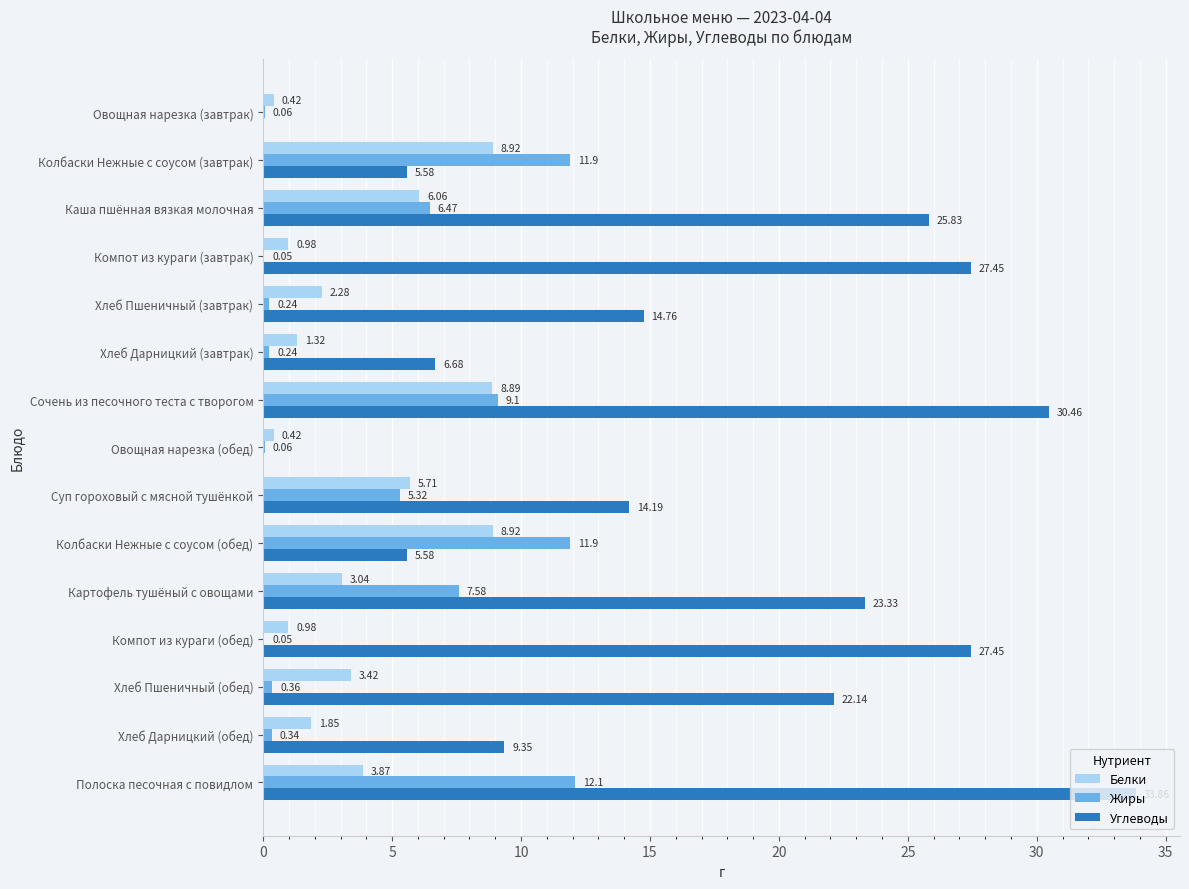

Which series has the largest total across all categories?

Углеводы